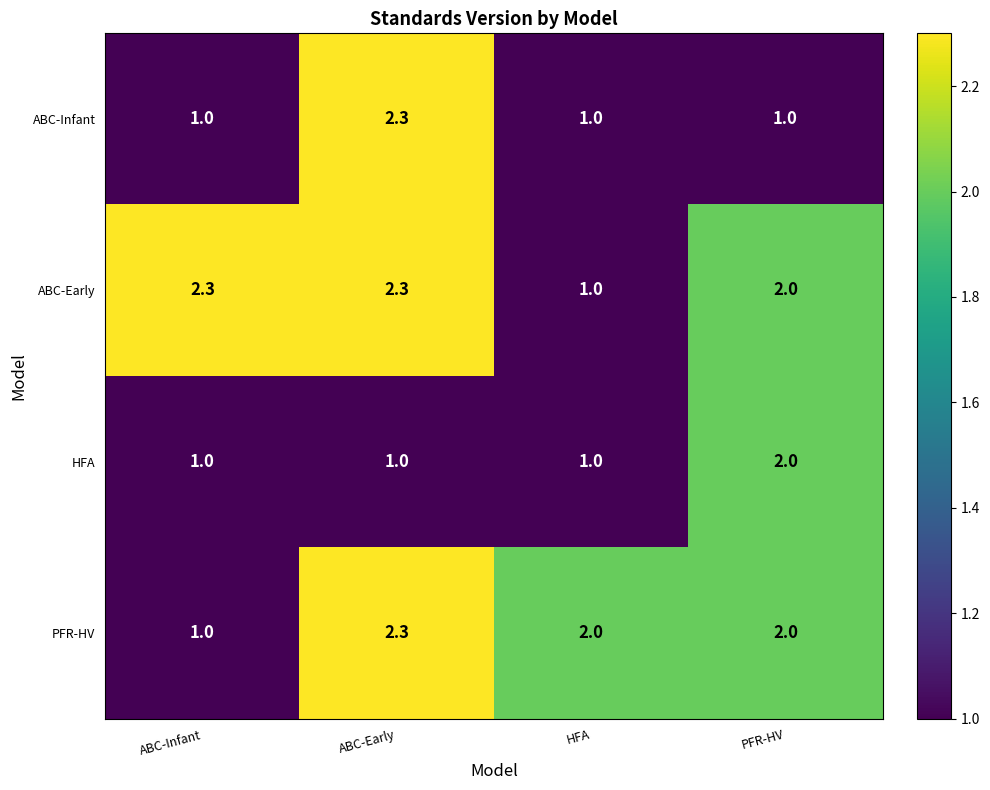

What is the minimum value for ABC-Infant?

1.0